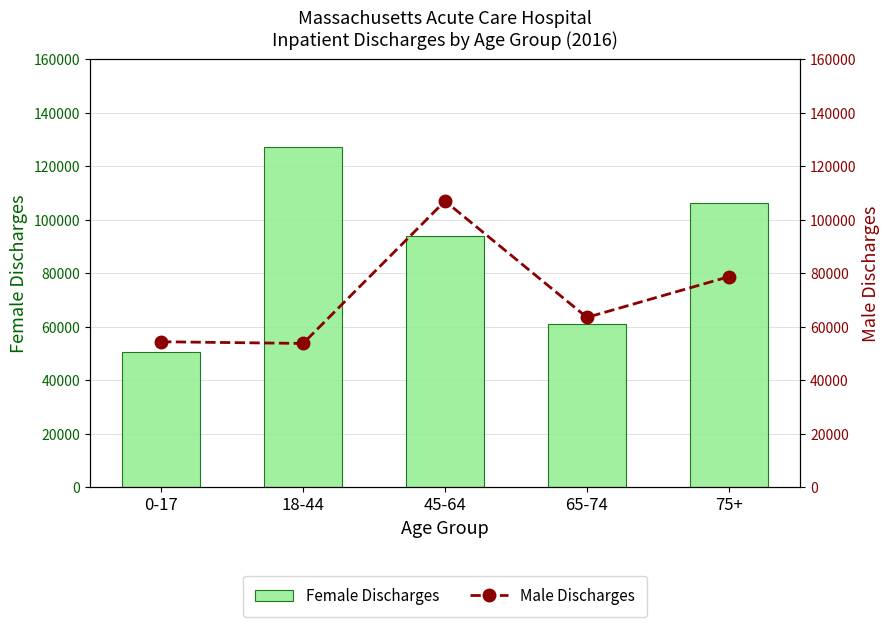

Where does the Male Discharges series first go above 63506?

45-64